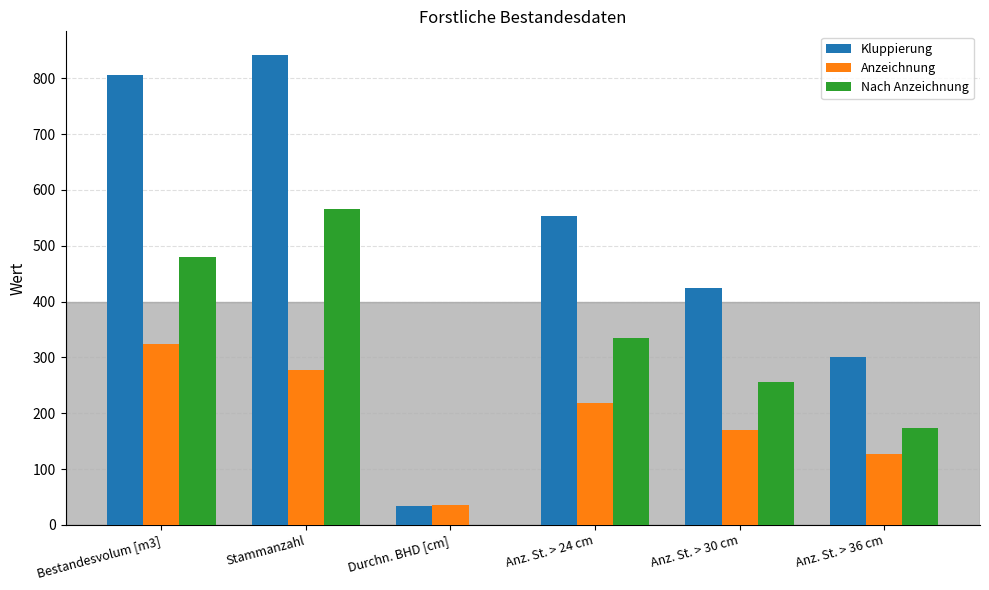

What is the sum of the Anzeichnung values at Anz. St. > 30 cm and Stammanzahl?

446.0